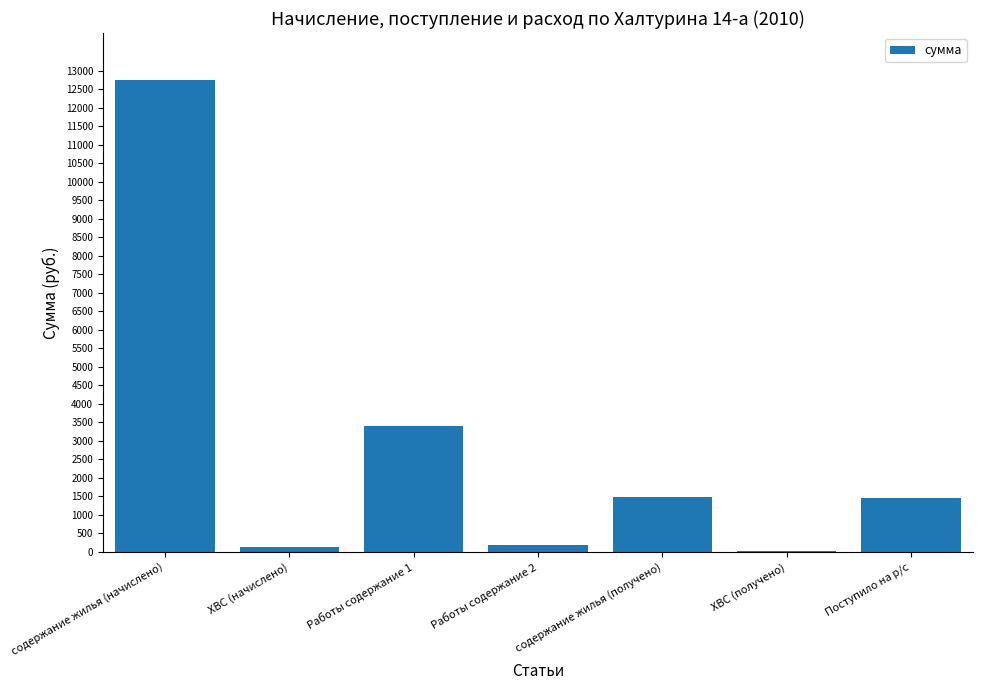

Are the bars horizontal?

No